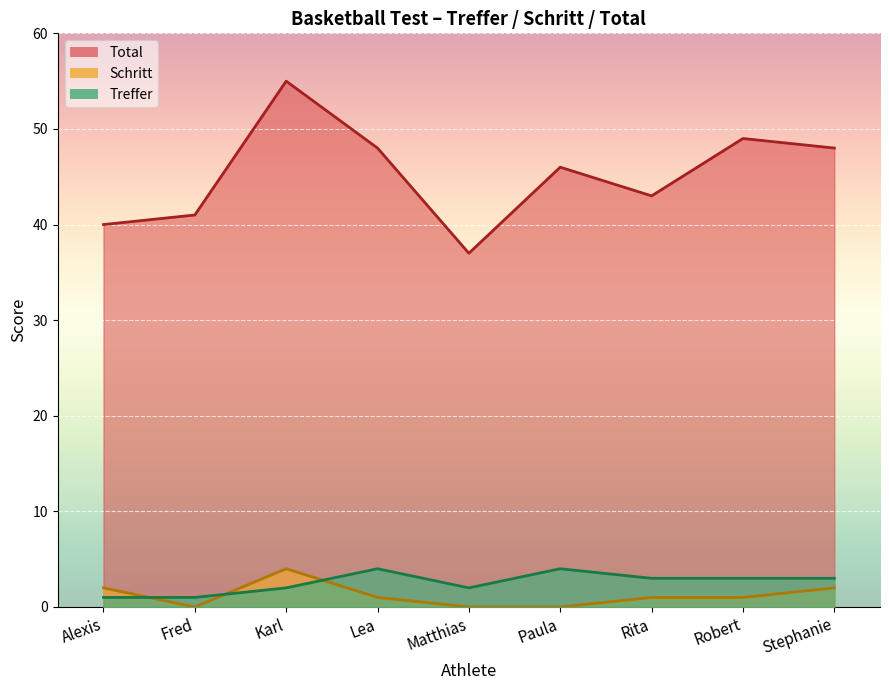

How many values in the Treffer series are below 3?

4